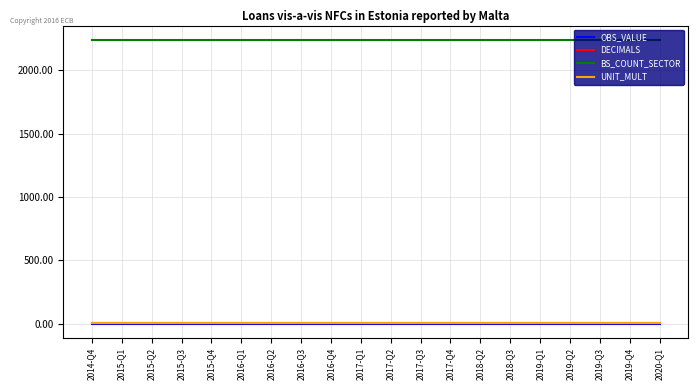

Reading left to right, extract all data points from this chart.

OBS_VALUE: 2014-Q4=0	2015-Q1=0	2015-Q2=0	2015-Q3=0	2015-Q4=0	2016-Q1=0	2016-Q2=0	2016-Q3=0	2016-Q4=0	2017-Q1=0	2017-Q2=0	2017-Q3=0	2017-Q4=0	2018-Q2=0	2018-Q3=0	2019-Q1=0	2019-Q2=0	2019-Q3=0	2019-Q4=0	2020-Q1=0
DECIMALS: 2014-Q4=2	2015-Q1=2	2015-Q2=2	2015-Q3=2	2015-Q4=2	2016-Q1=2	2016-Q2=2	2016-Q3=2	2016-Q4=2	2017-Q1=2	2017-Q2=2	2017-Q3=2	2017-Q4=2	2018-Q2=2	2018-Q3=2	2019-Q1=2	2019-Q2=2	2019-Q3=2	2019-Q4=2	2020-Q1=2
BS_COUNT_SECTOR: 2014-Q4=2240	2015-Q1=2240	2015-Q2=2240	2015-Q3=2240	2015-Q4=2240	2016-Q1=2240	2016-Q2=2240	2016-Q3=2240	2016-Q4=2240	2017-Q1=2240	2017-Q2=2240	2017-Q3=2240	2017-Q4=2240	2018-Q2=2240	2018-Q3=2240	2019-Q1=2240	2019-Q2=2240	2019-Q3=2240	2019-Q4=2240	2020-Q1=2240
UNIT_MULT: 2014-Q4=6	2015-Q1=6	2015-Q2=6	2015-Q3=6	2015-Q4=6	2016-Q1=6	2016-Q2=6	2016-Q3=6	2016-Q4=6	2017-Q1=6	2017-Q2=6	2017-Q3=6	2017-Q4=6	2018-Q2=6	2018-Q3=6	2019-Q1=6	2019-Q2=6	2019-Q3=6	2019-Q4=6	2020-Q1=6